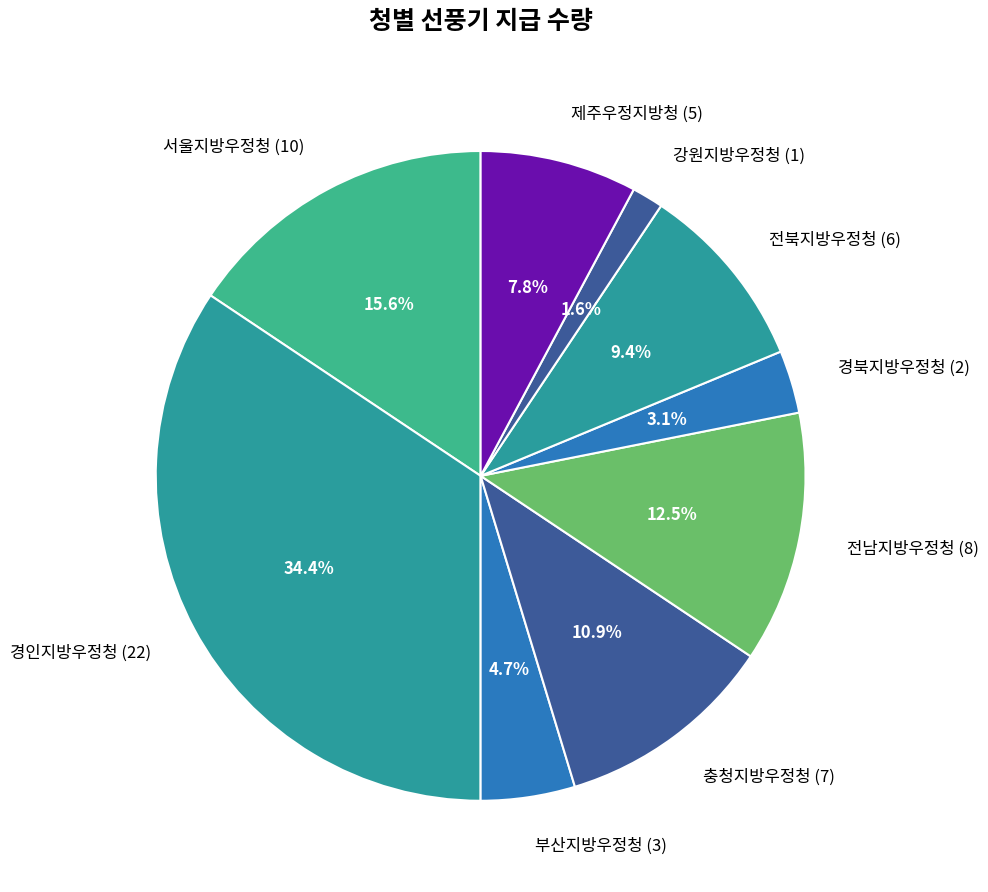

Combined, do 전남지방우정청 (8) and 충청지방우정청 (7) account for over 50%?

No